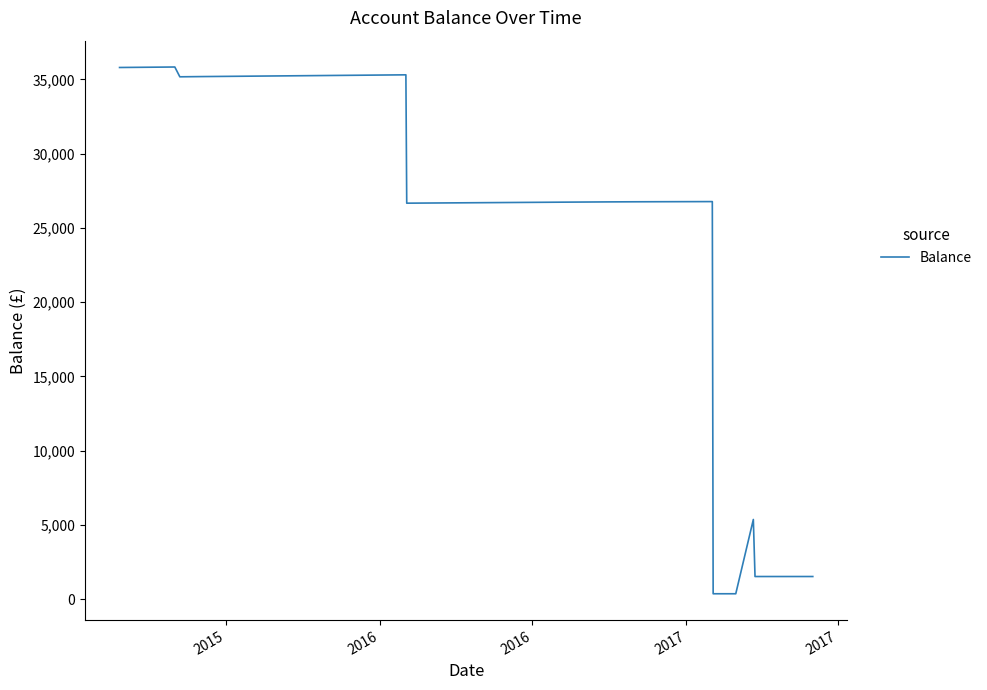

What is the maximum value shown in the chart?

35831.2